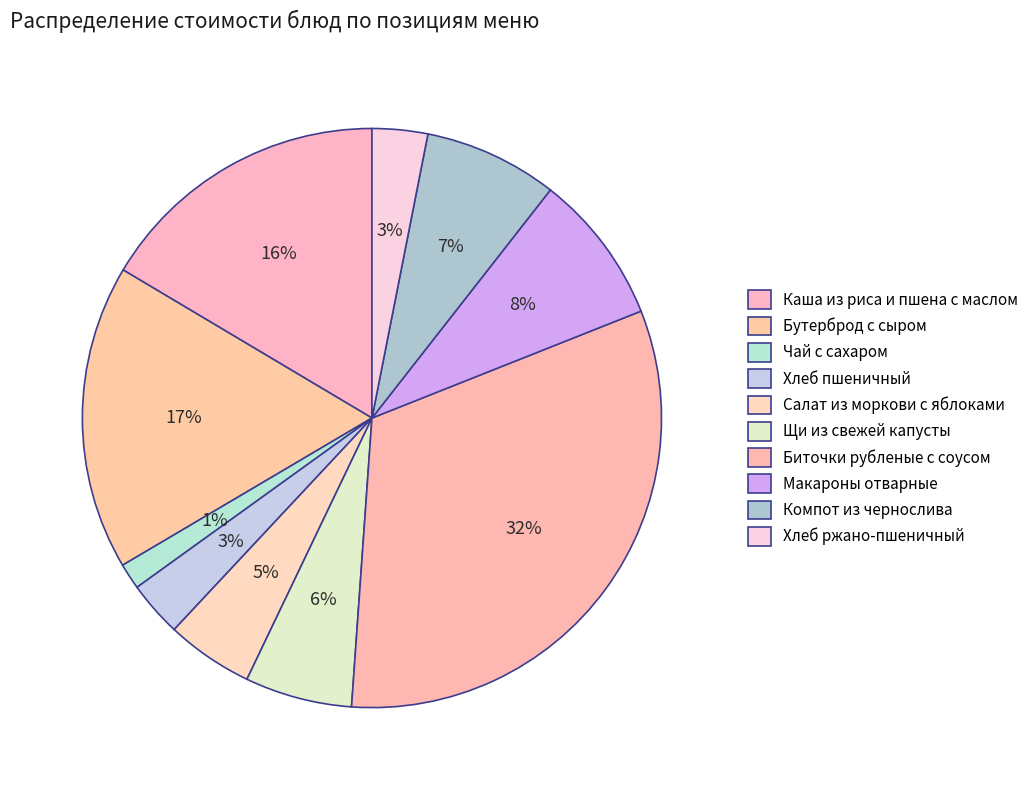

How many slices are in this pie chart?

10